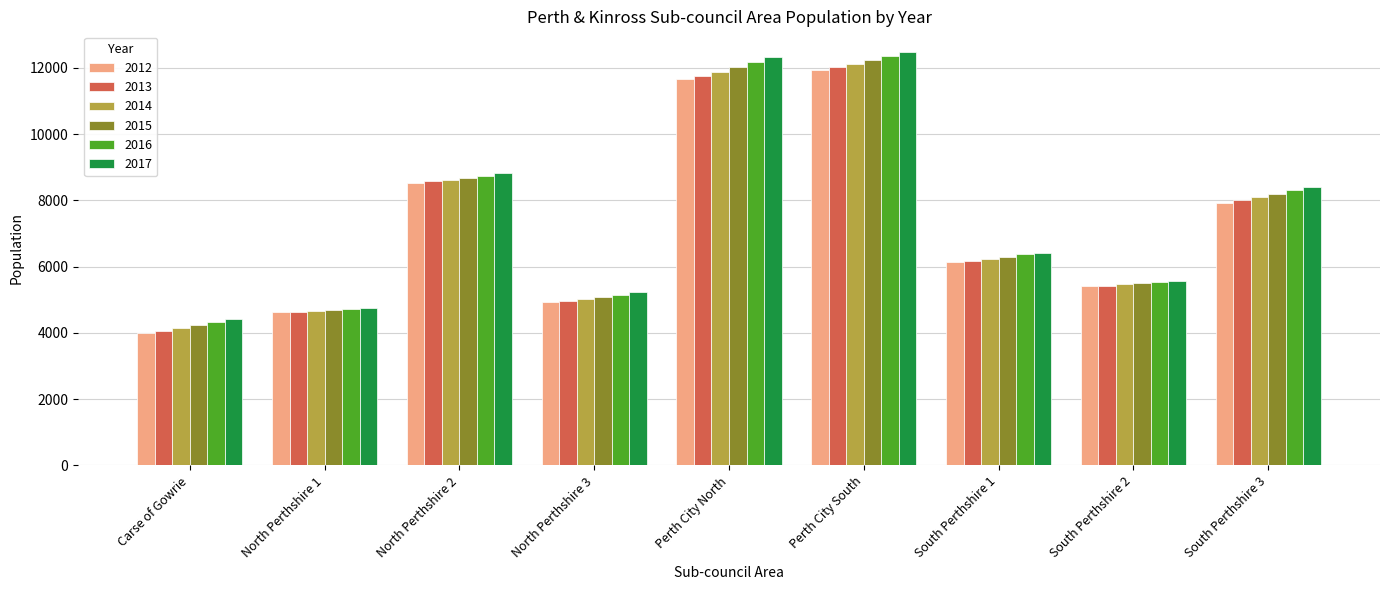

What is the label of the 7th bar from the right?

North Perthshire 2